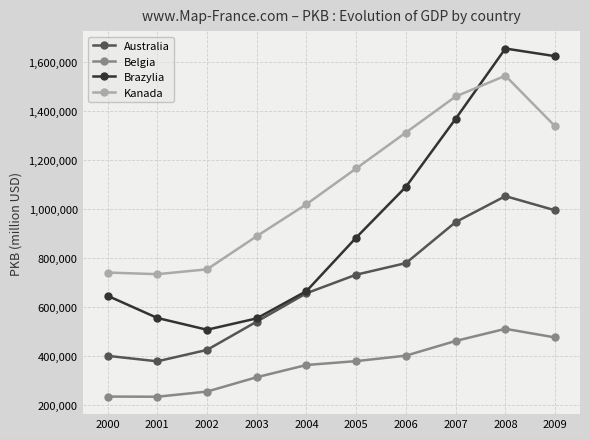

At how many categories does at least one series exceed 474780?

10